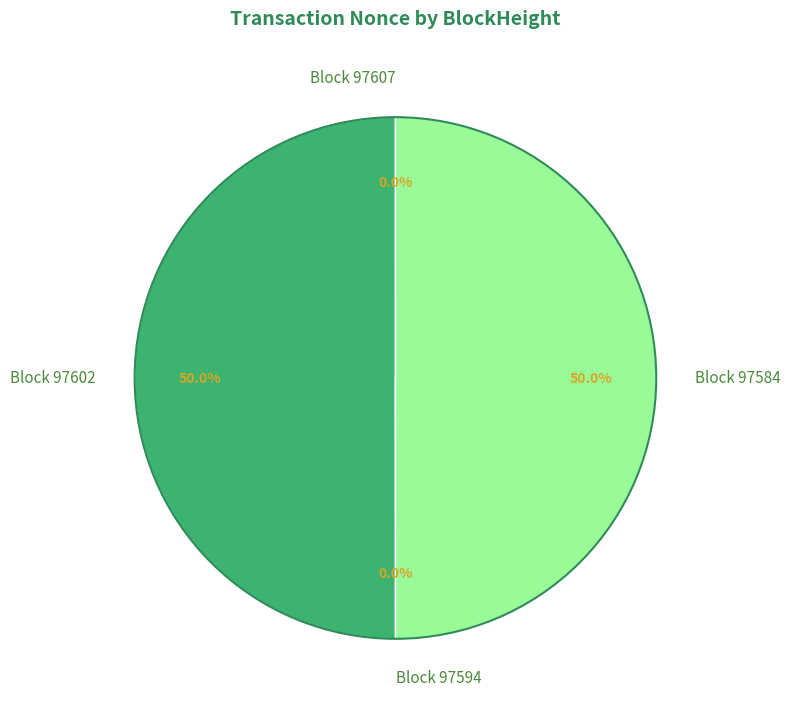

Between 97602 and 97607, which is larger?

97602